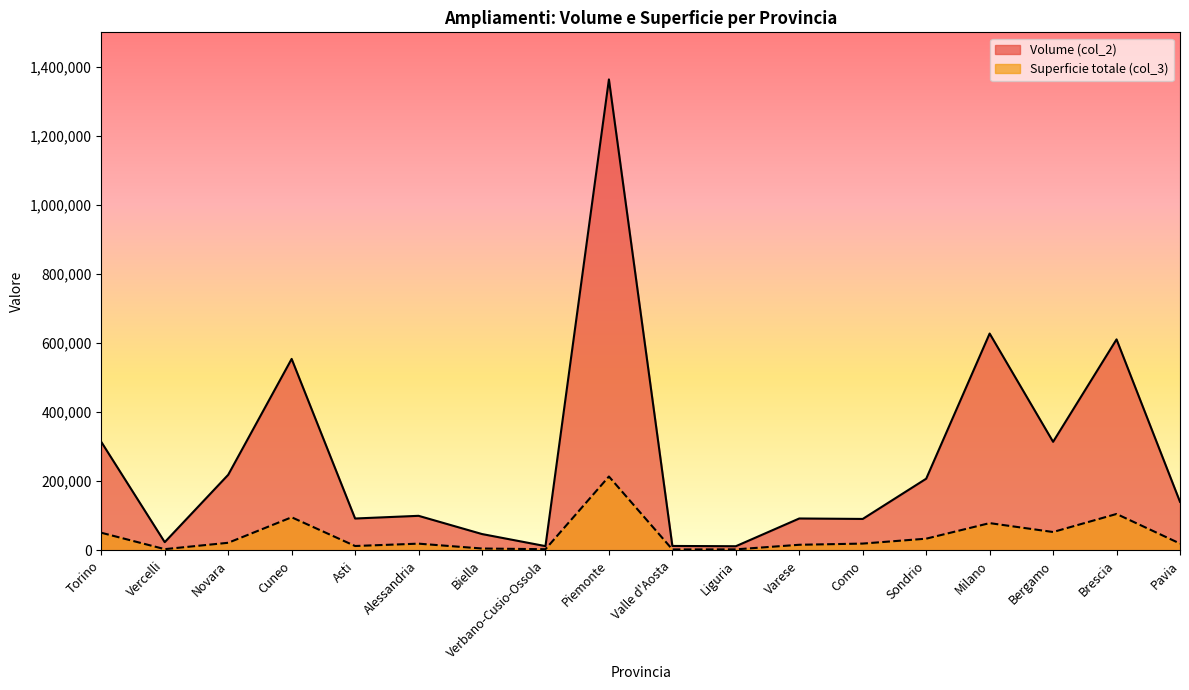

Reading right to left, list all the values displayed in this chart.

Volume (col_2): 140542	610607	314219	627505	207464	91047	92372	12075	12877	1362783	12398	47335	100068	92305	554110	218774	23854	313939
Superficie totale (col_3): 19804	105451	53219	78957	33932	19735	16298	3007	2795	213820	3416	5482	19529	12731	95850	22074	3638	51100